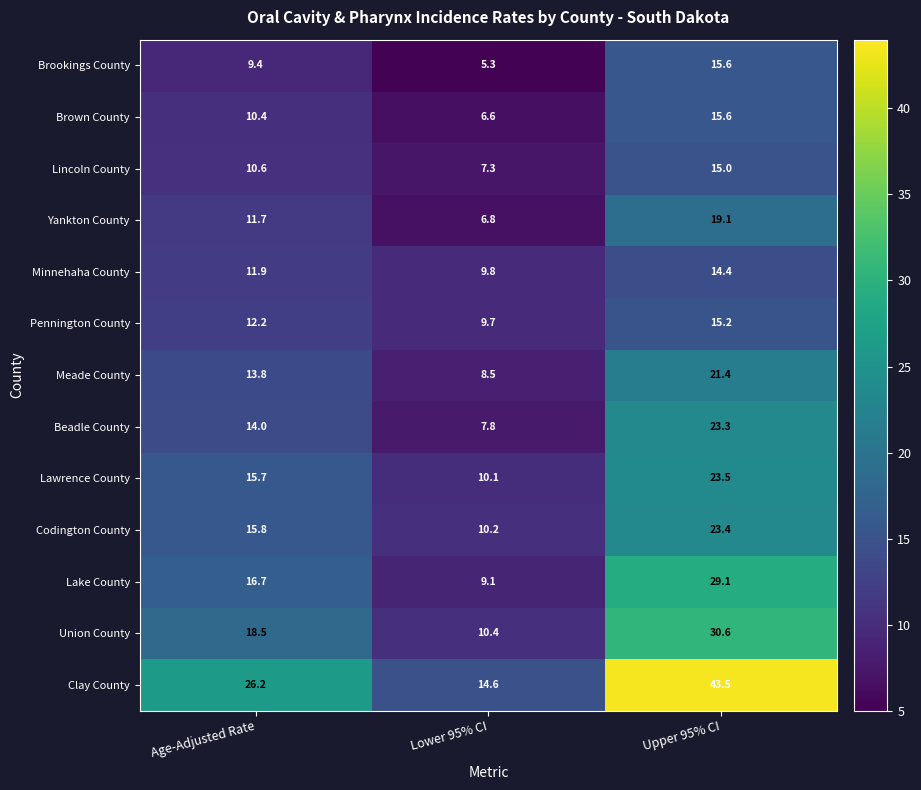

At which label does Lincoln County first exceed 10?

Age-Adjusted Rate